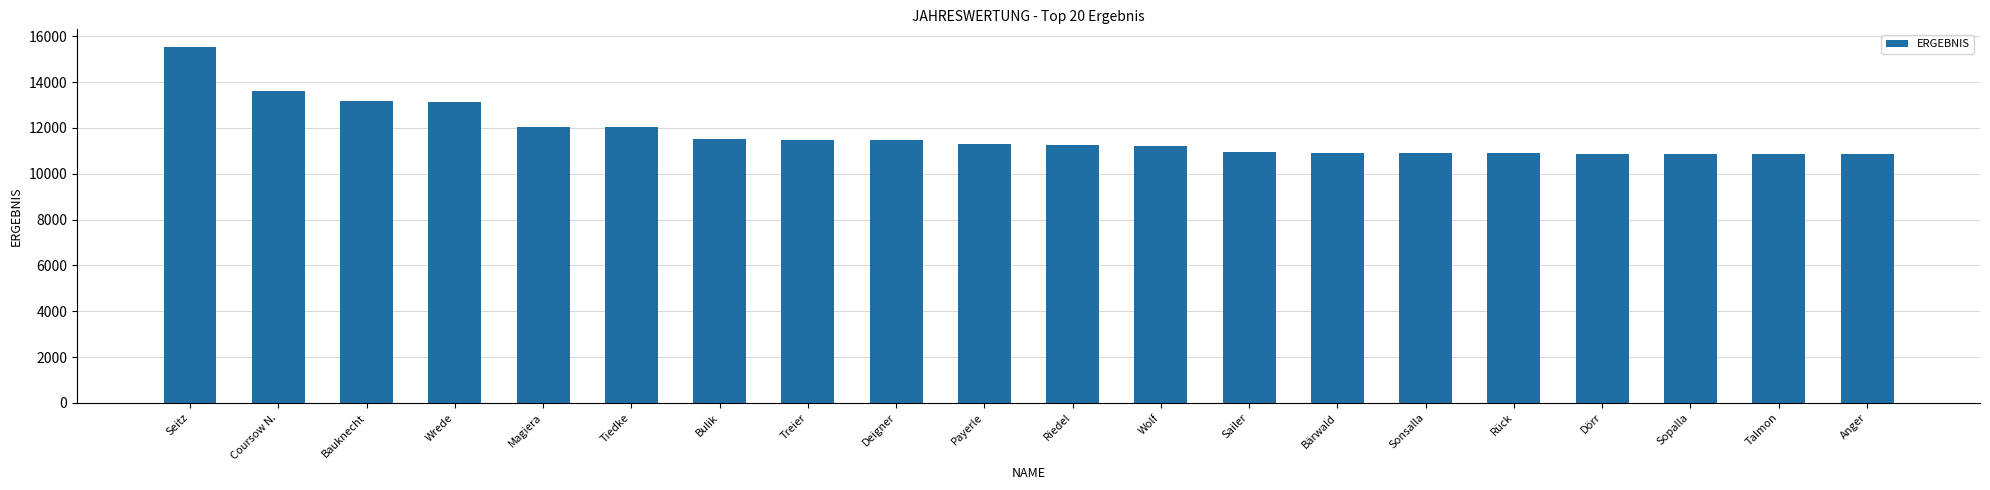

The value at Treier is 15757. True or false?

False